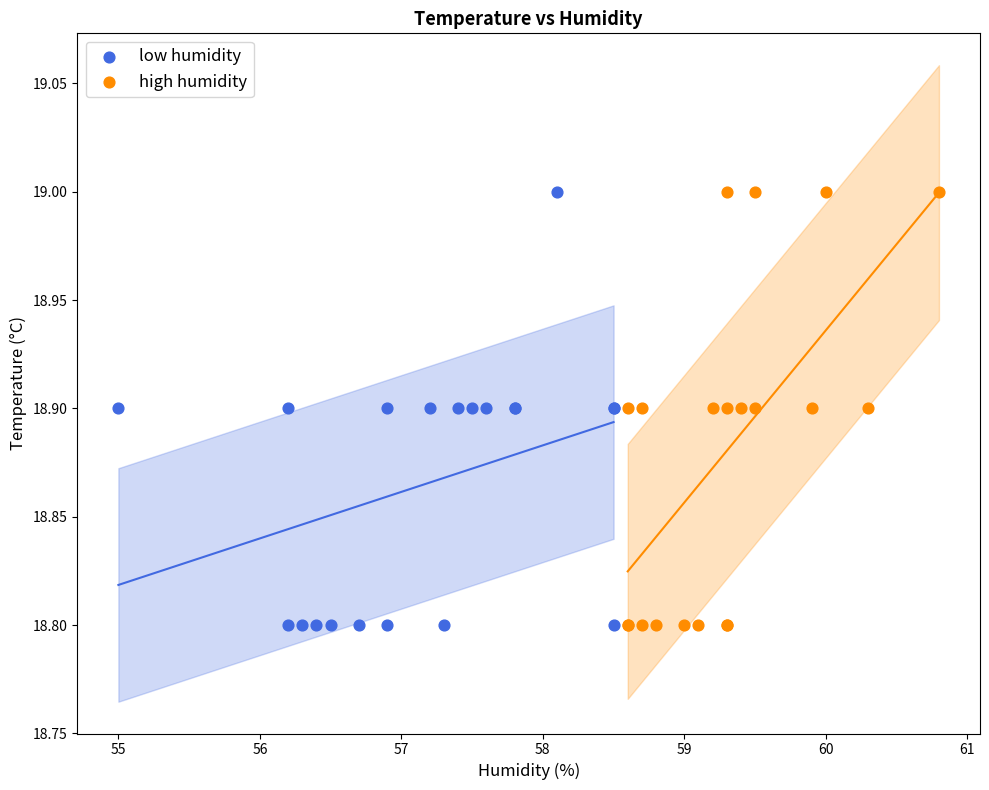

What are all the series names shown in the legend?

low humidity, high humidity